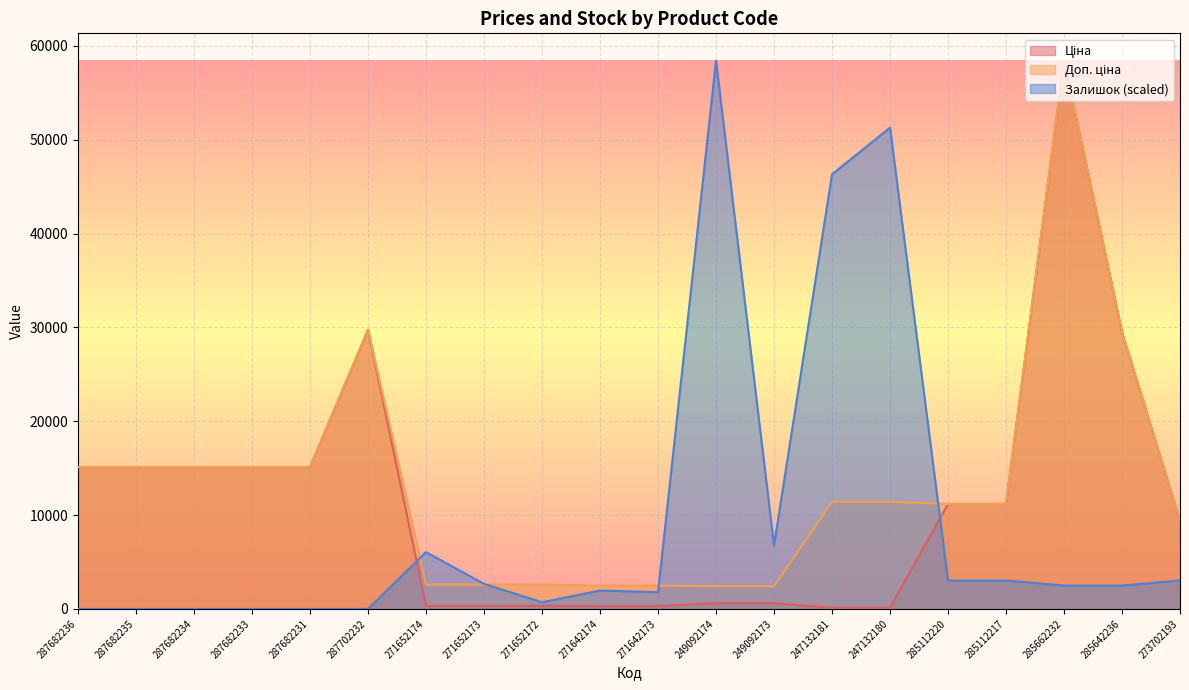

Where is Ціна nearest to the value 29270?

285642236